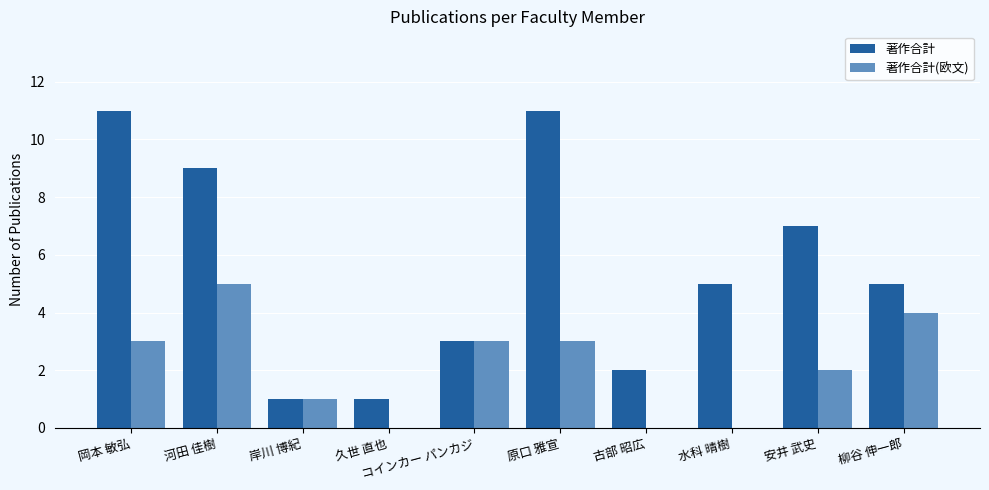

What is the maximum value shown in the chart?

11